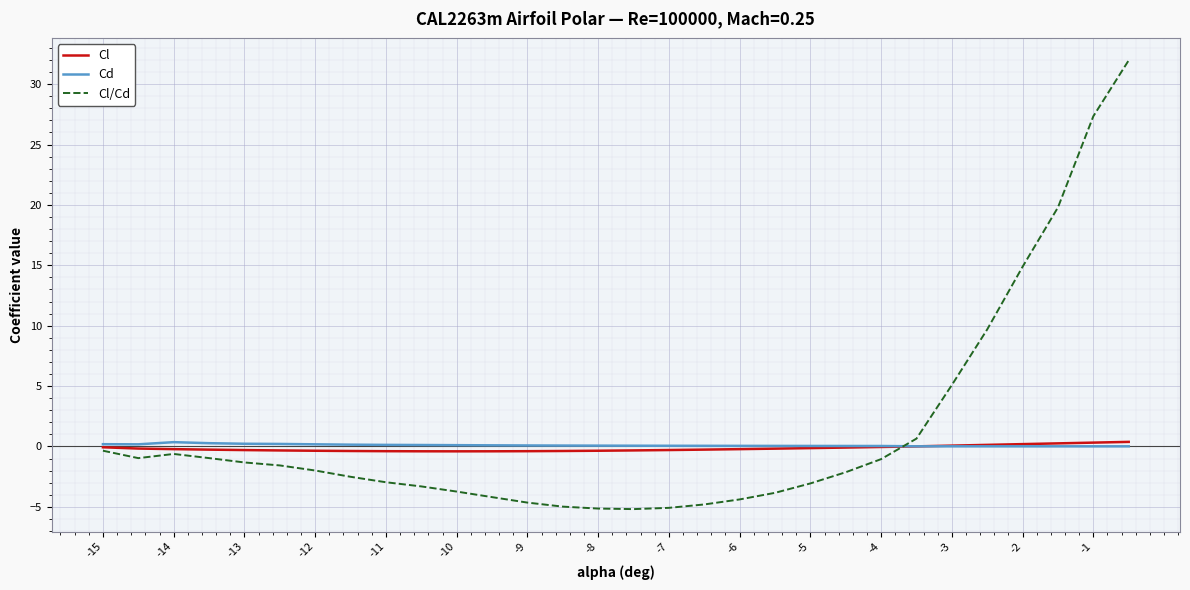

Is this an area chart (filled region under the line)?

No